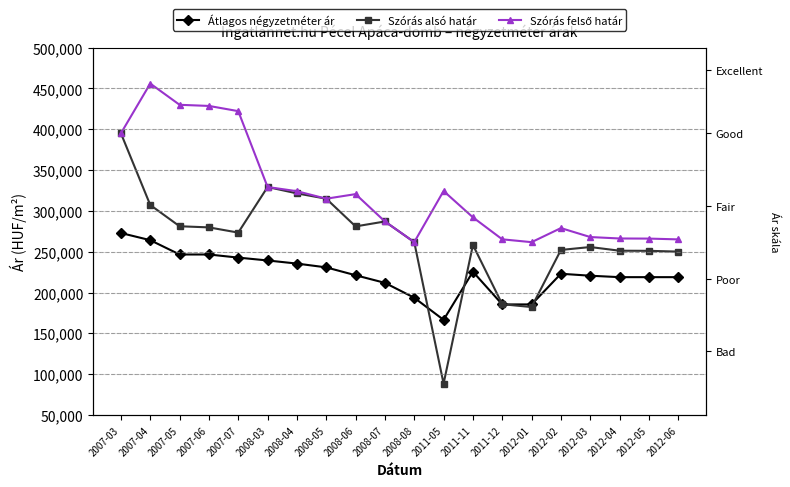

At which category does the chart reach its minimum across all series?

2011-05